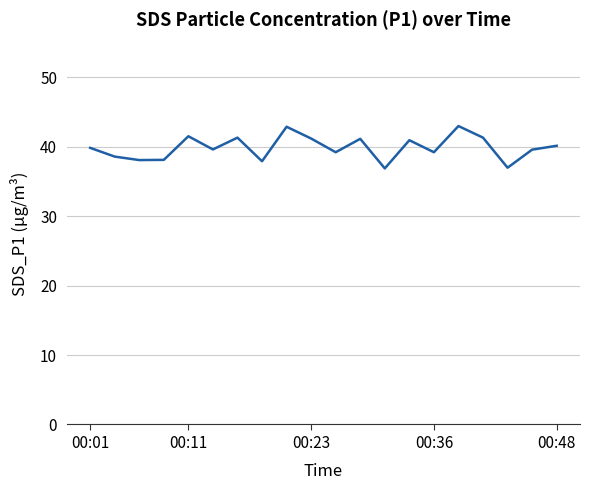

What is the difference between the maximum and minimum values?

6.1